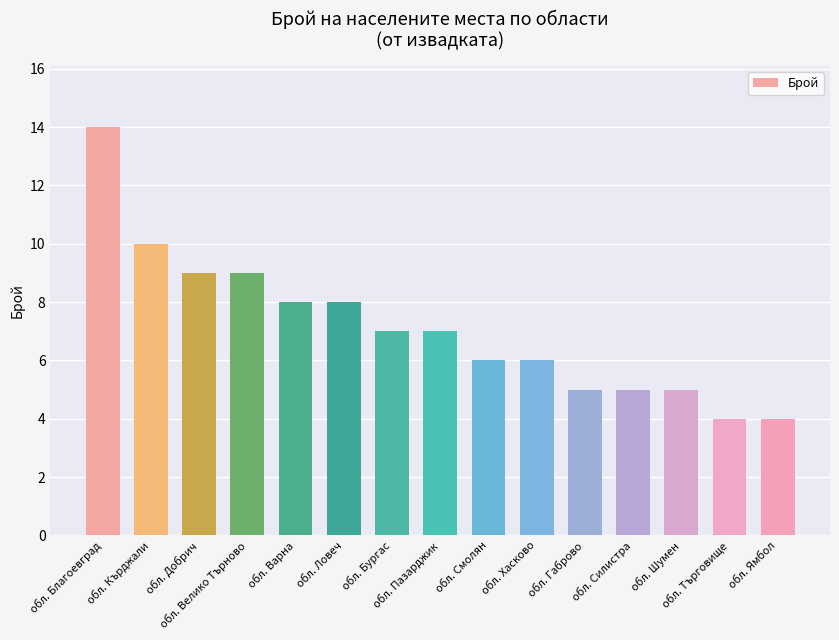

What is the ratio of the value at обл. Смолян to the value at обл. Хасково?

1.0